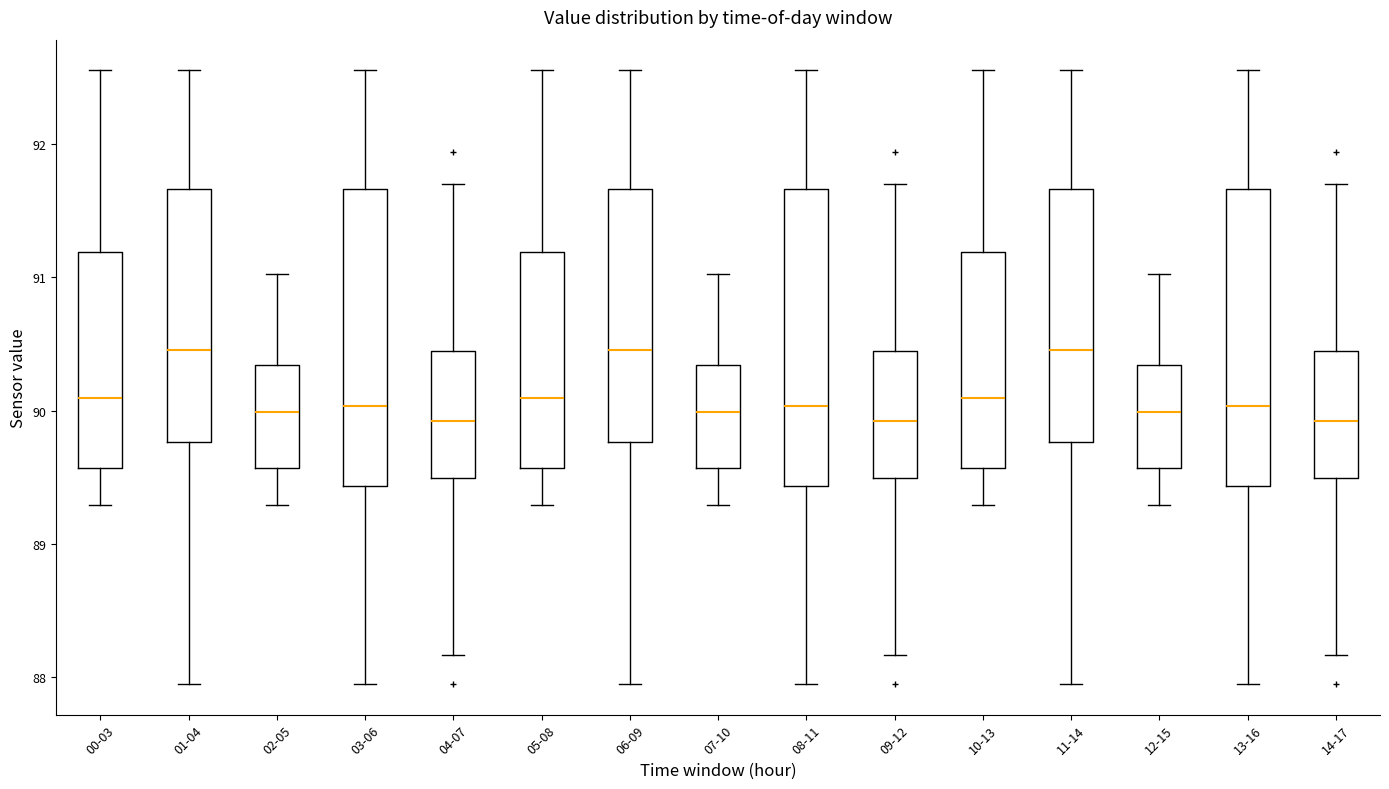

Reading left to right, transcribe this box plot: for each box, give where its median line is, the range the box spans, and where its two whiskers end, as read against the y-axis. The values are not printed on the chart, so give them approximately, as read against the axis.

00-03: median 90.1, box 89.6 to 91.2, whiskers 89.3 to 92.6
01-04: median 90.5, box 89.8 to 91.7, whiskers 88.0 to 92.6
02-05: median 90.0, box 89.6 to 90.3, whiskers 89.3 to 91.0
03-06: median 90.0, box 89.4 to 91.7, whiskers 88.0 to 92.6
04-07: median 89.9, box 89.5 to 90.4, whiskers 88.2 to 91.7
05-08: median 90.1, box 89.6 to 91.2, whiskers 89.3 to 92.6
06-09: median 90.5, box 89.8 to 91.7, whiskers 88.0 to 92.6
07-10: median 90.0, box 89.6 to 90.3, whiskers 89.3 to 91.0
08-11: median 90.0, box 89.4 to 91.7, whiskers 88.0 to 92.6
09-12: median 89.9, box 89.5 to 90.4, whiskers 88.2 to 91.7
10-13: median 90.1, box 89.6 to 91.2, whiskers 89.3 to 92.6
11-14: median 90.5, box 89.8 to 91.7, whiskers 88.0 to 92.6
12-15: median 90.0, box 89.6 to 90.3, whiskers 89.3 to 91.0
13-16: median 90.0, box 89.4 to 91.7, whiskers 88.0 to 92.6
14-17: median 89.9, box 89.5 to 90.4, whiskers 88.2 to 91.7